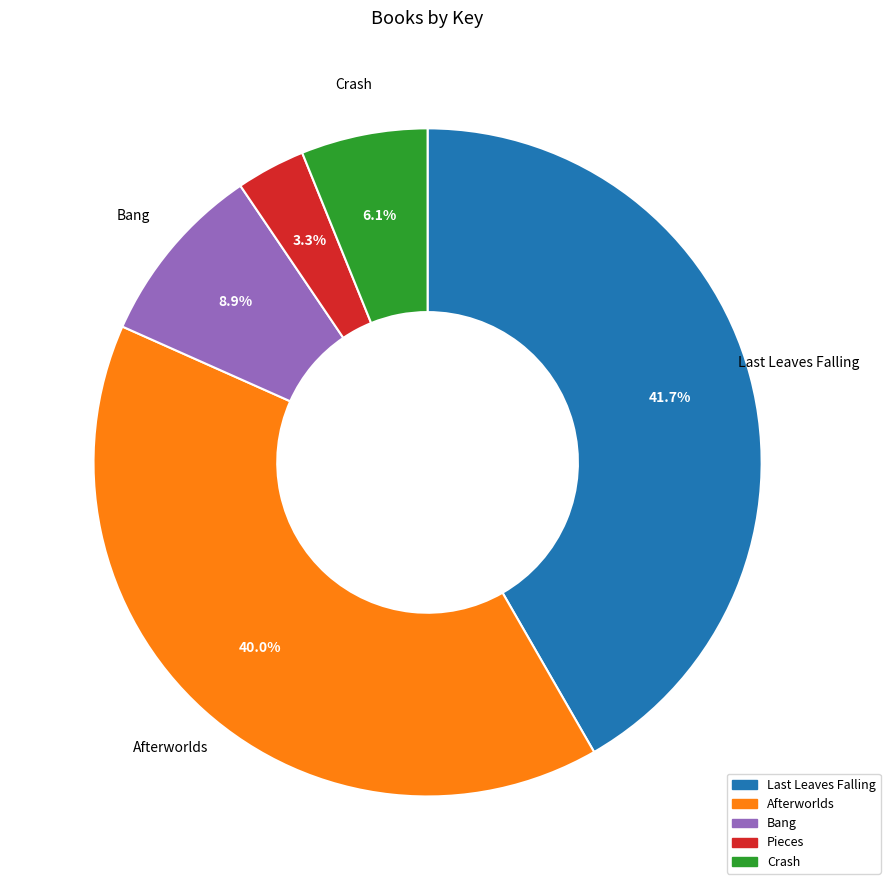

Does Bang account for over 50% of the chart?

No